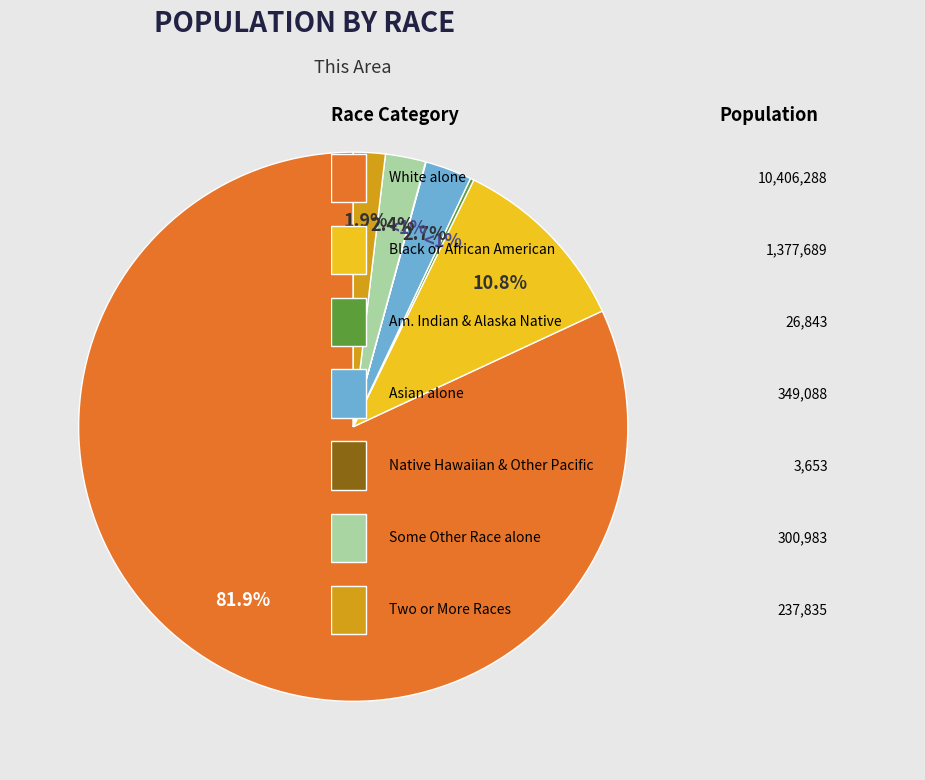

What is the change in value from White alone to Native Hawaiian and Other Pacific?

-10402635